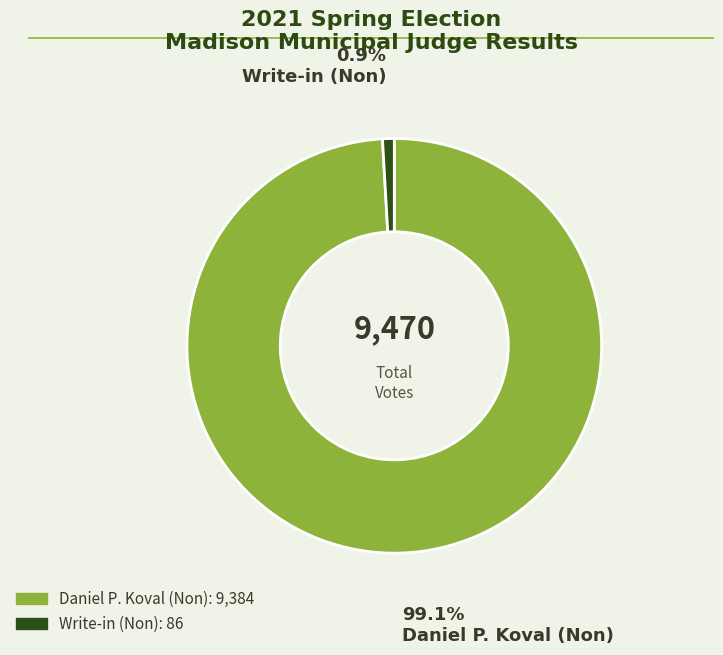

Is there a majority slice in this chart?

Yes